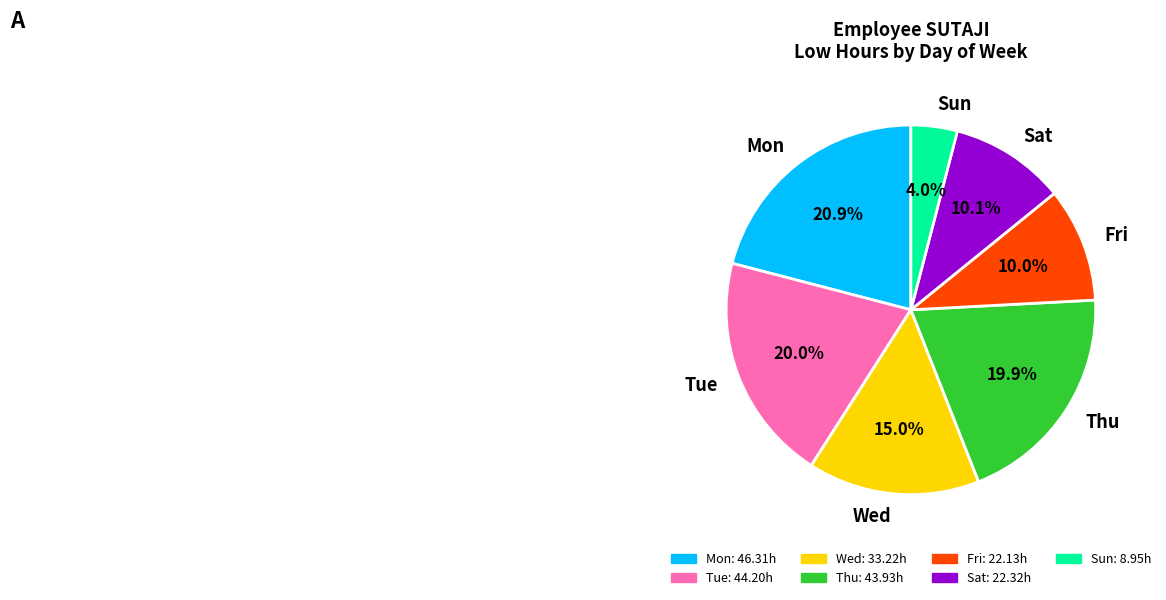

To the nearest percent, what is the average slice percentage?

14%